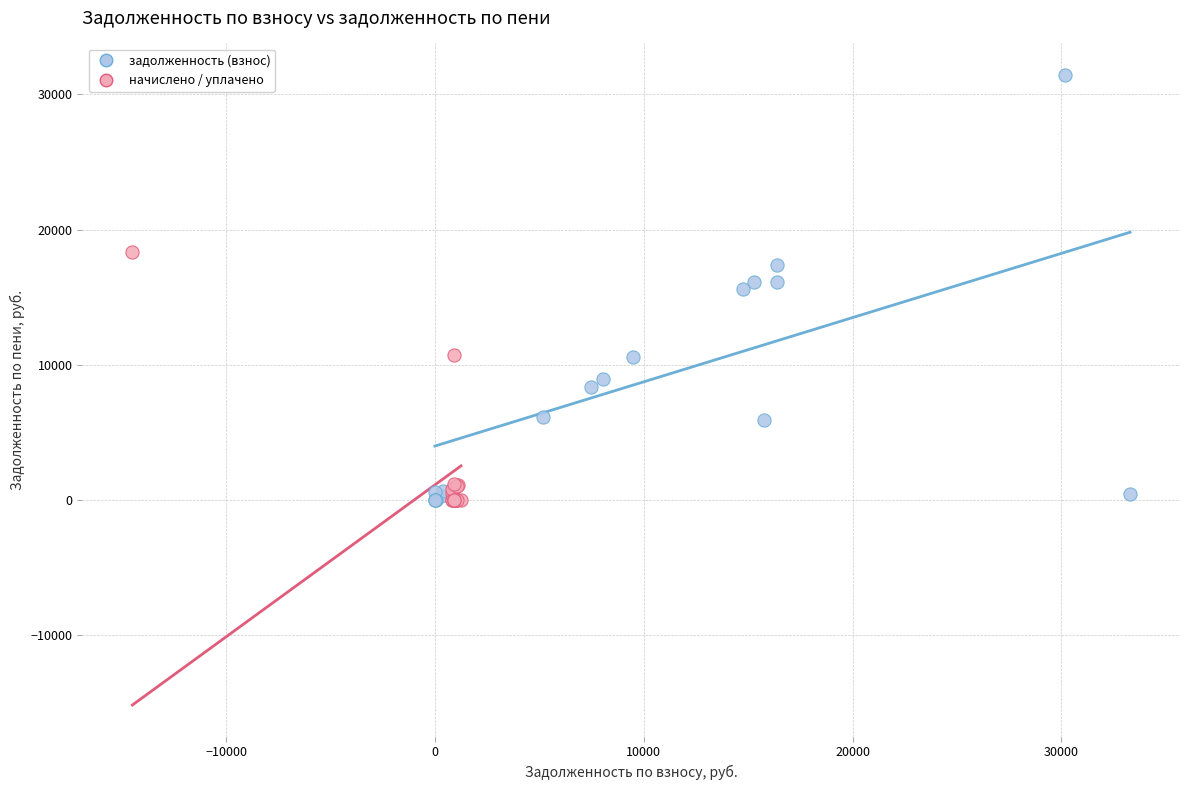

Which series has the largest Y range (max minus min)?

задолженность (взнос)